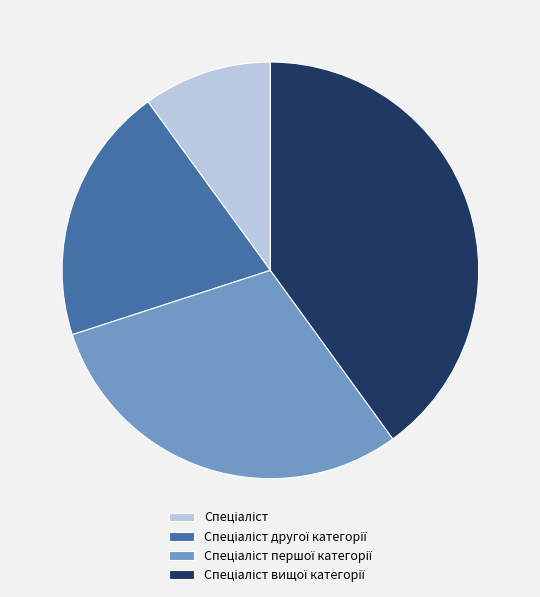

Is there a majority slice in this chart?

No